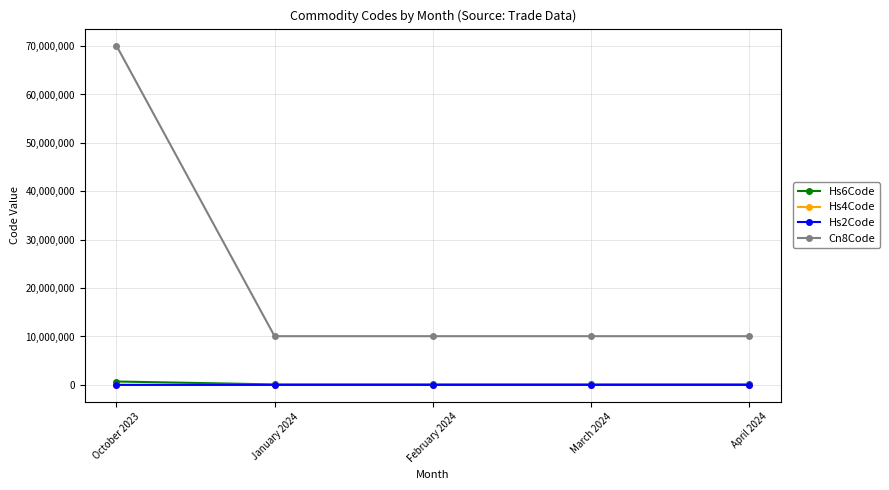

The Hs2Code series shows 10 at March 2024. True or false?

True